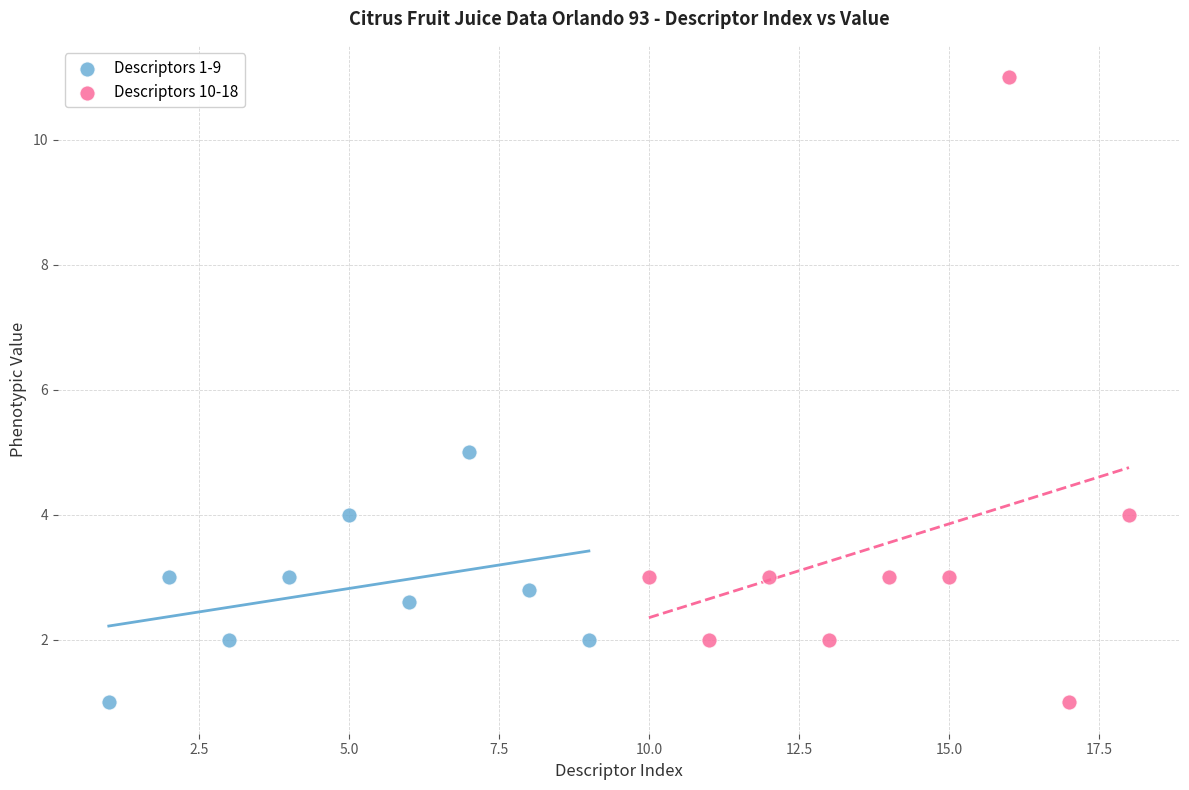

Which series contains the highest Y value?

Descriptors 10-18